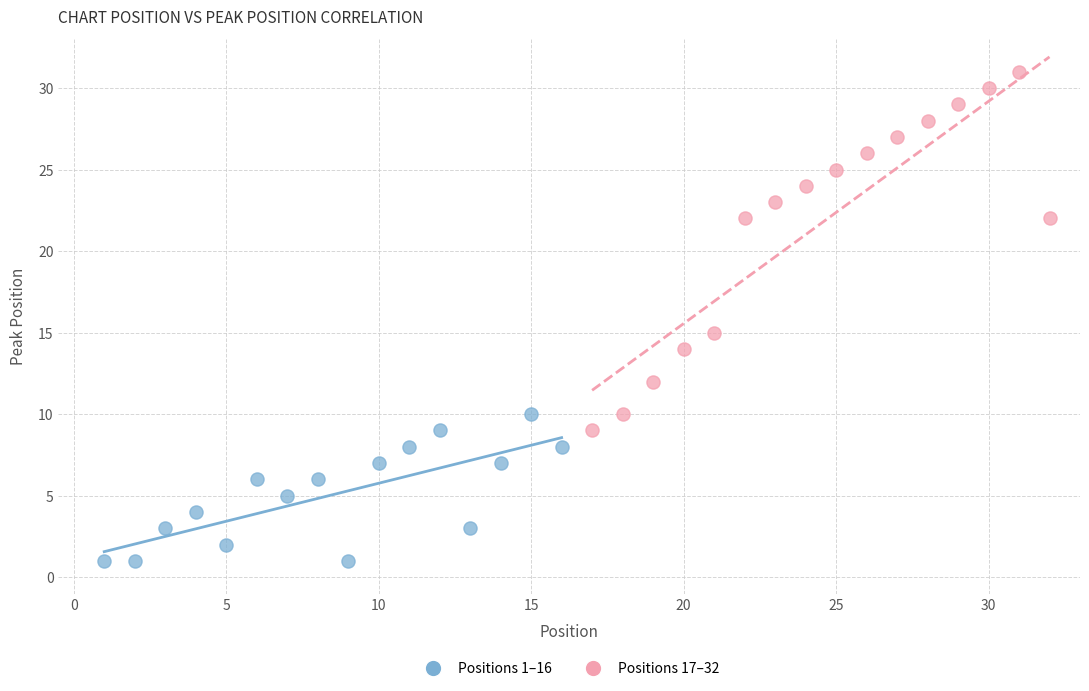

Which series contains the lowest Y value?

Positions 1–16